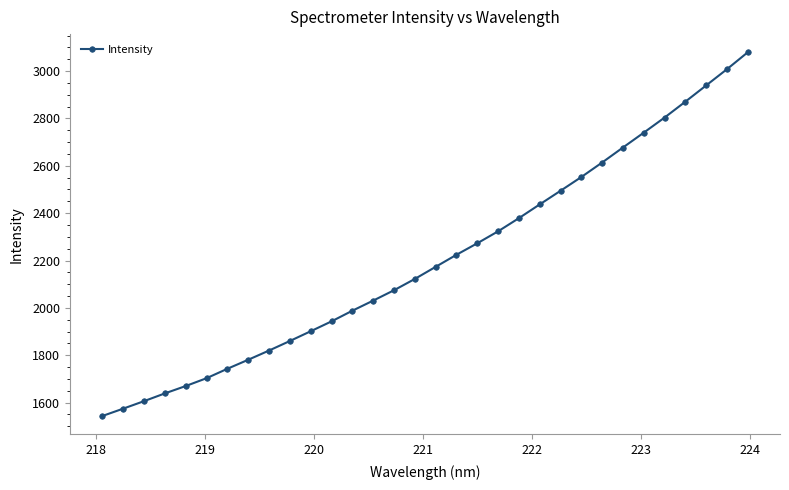

What is the minimum value shown in the chart?

1543.3